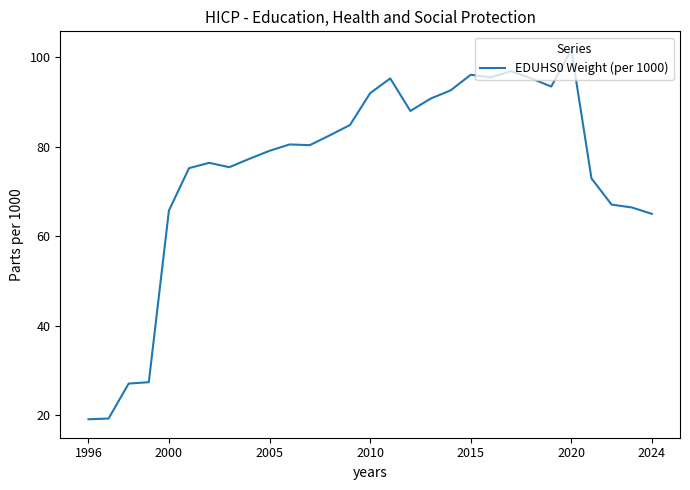

True or false: there are more than 2 points higher than both neighbors.

True